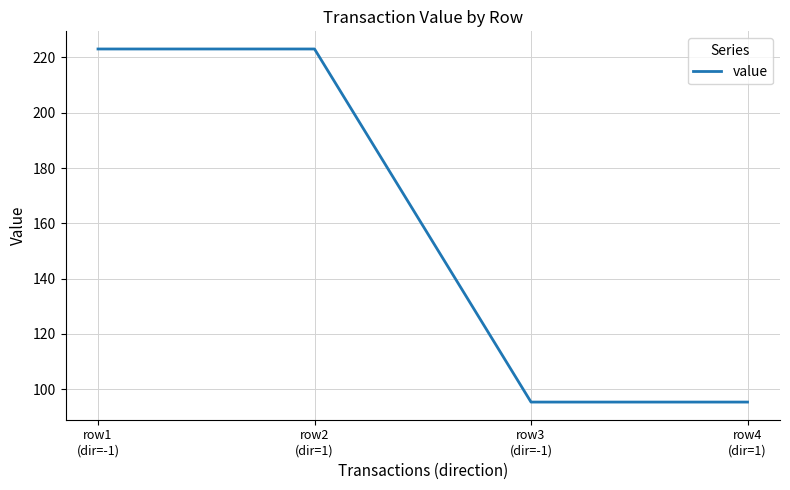

True or false: there are more than 2 points higher than both neighbors.

False